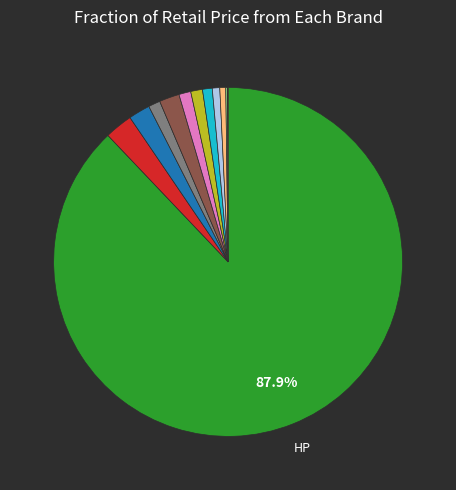

Is there any slice that represents more than half of the pie?

Yes